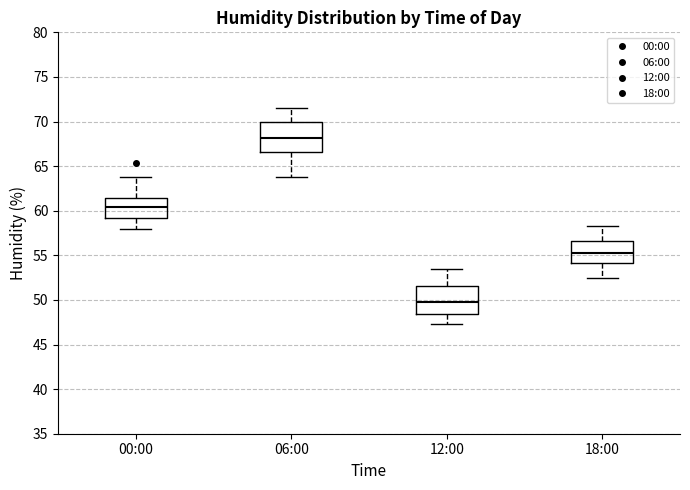

Where does the median line of the box for 06:00 sit on the y-axis? The values are not printed on the chart, so give them approximately, as read against the axis.

68.0